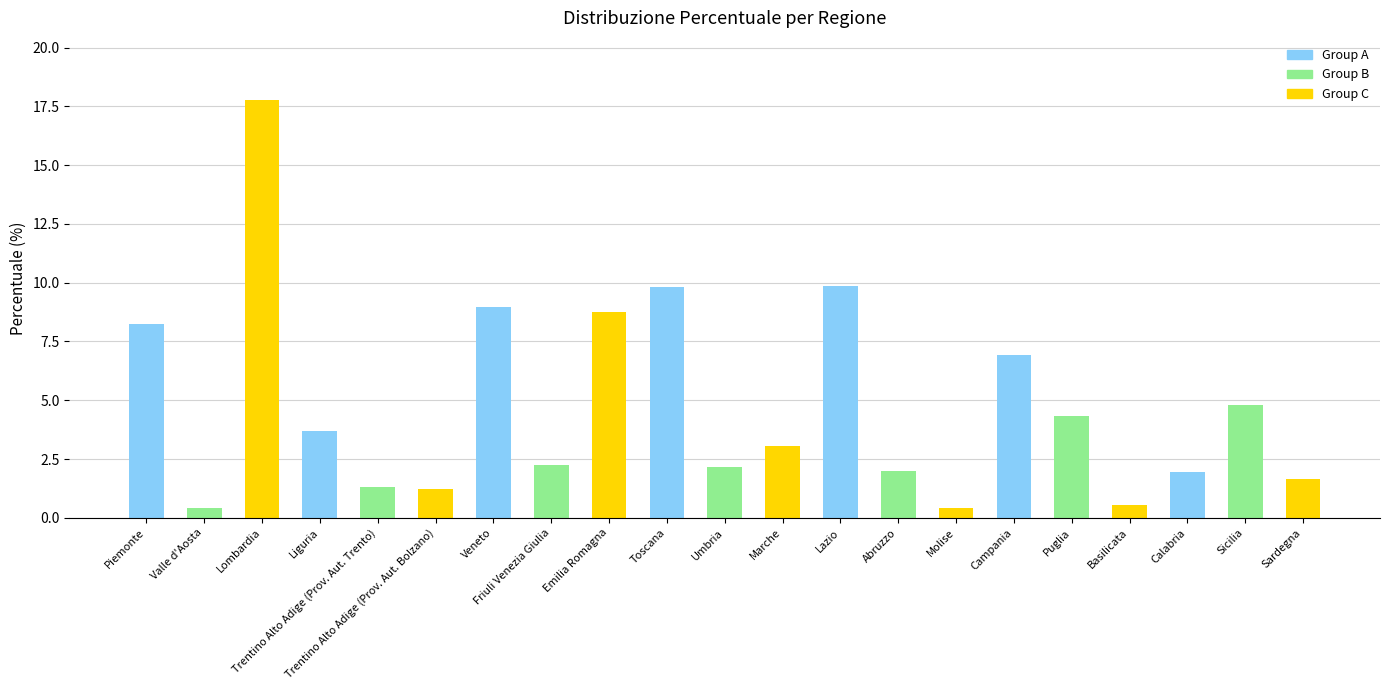

What is the average value?

4.8